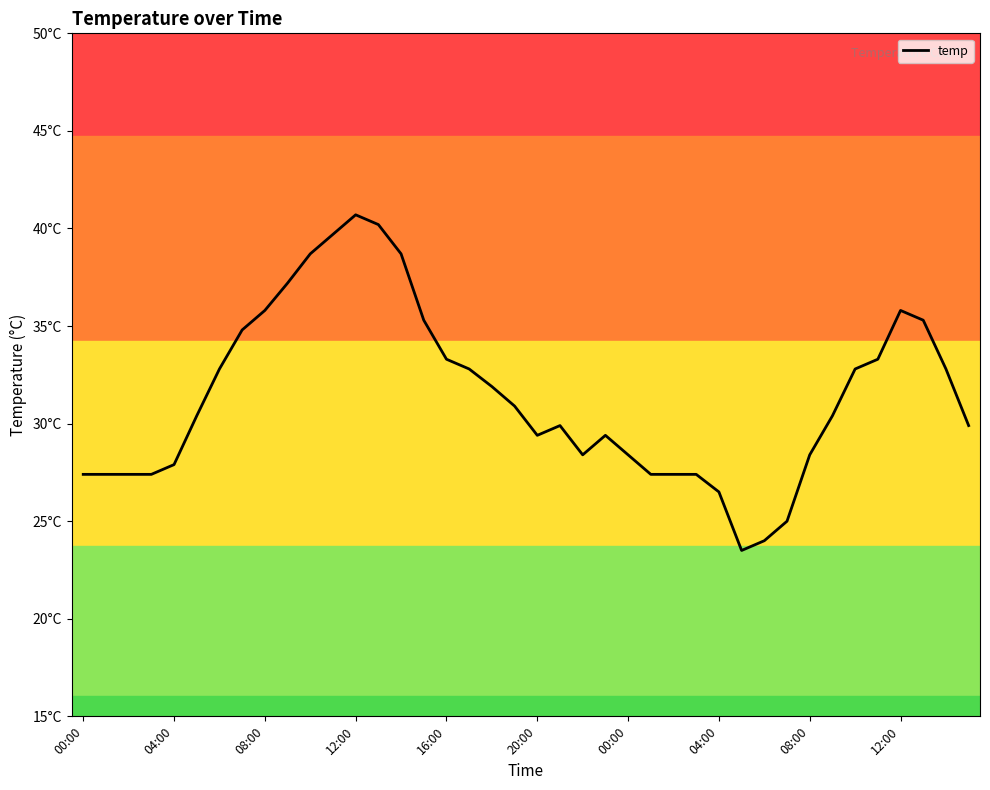

Reading left to right, extract all data points from this chart.

27.4	27.4	27.4	27.4	27.9	30.4	32.8	34.8	35.8	37.2	38.7	39.7	40.7	40.2	38.7	35.3	33.3	32.8	31.9	30.9	29.4	29.9	28.4	29.4	28.4	27.4	27.4	27.4	26.5	23.5	24.0	25.0	28.4	30.4	32.8	33.3	35.8	35.3	32.8	29.9